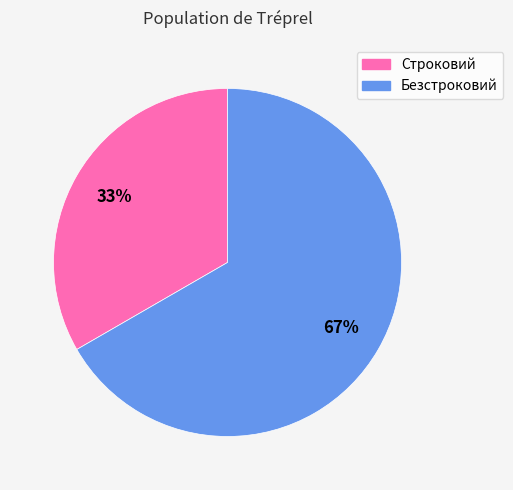

What percentage is the Строковий slice, to the nearest percent?

33%